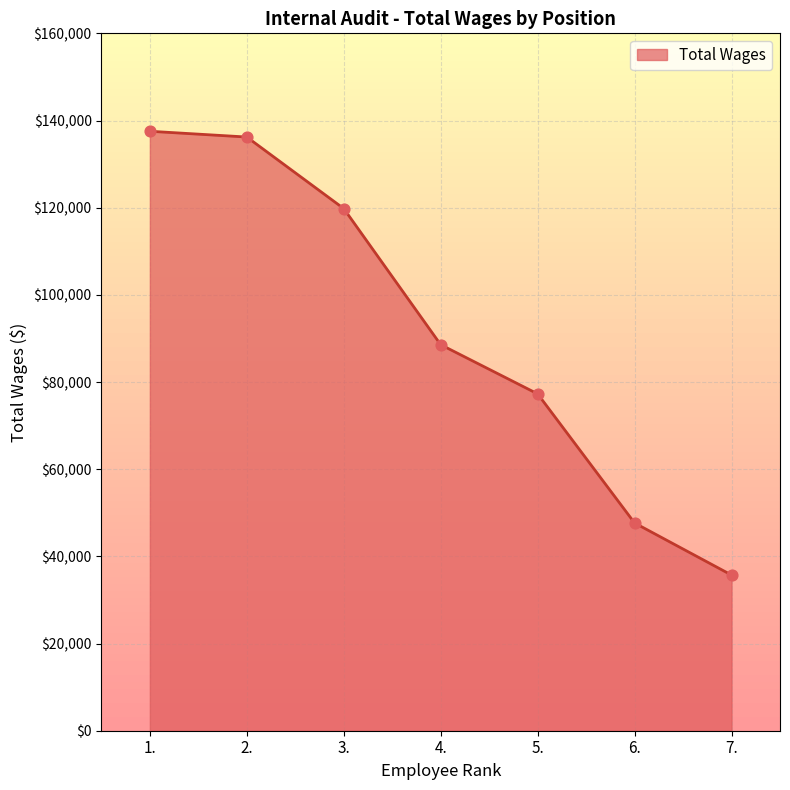

What is the change in value from 2. to 5.?

-58927